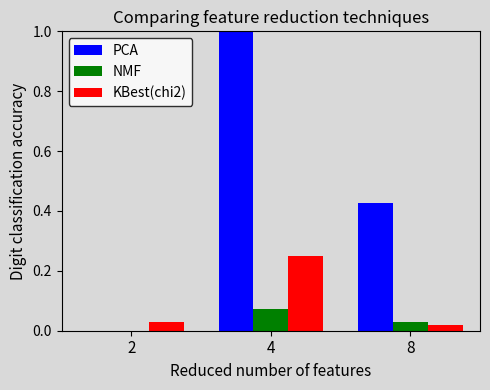

Is the value of KBest(chi2) at 2 greater than the value of PCA at 4?

No